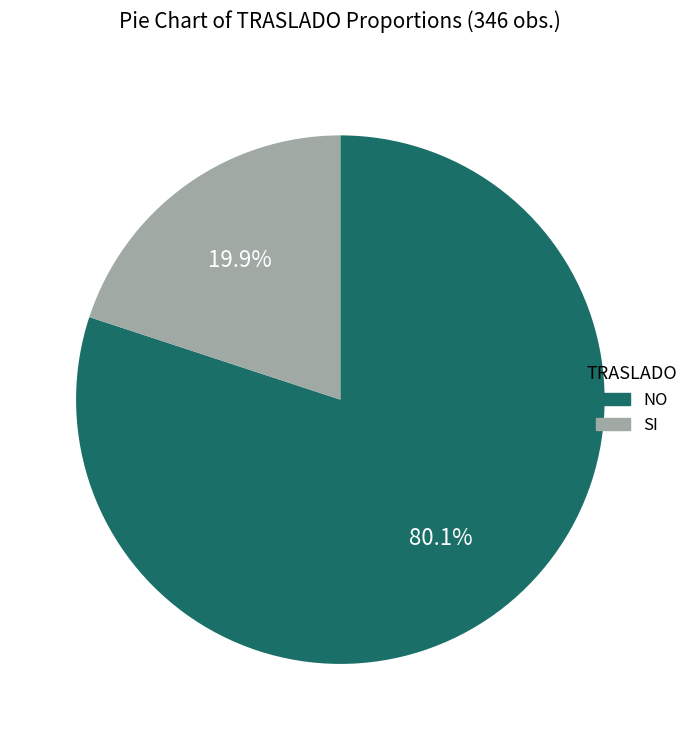

How many slices are in this pie chart?

2